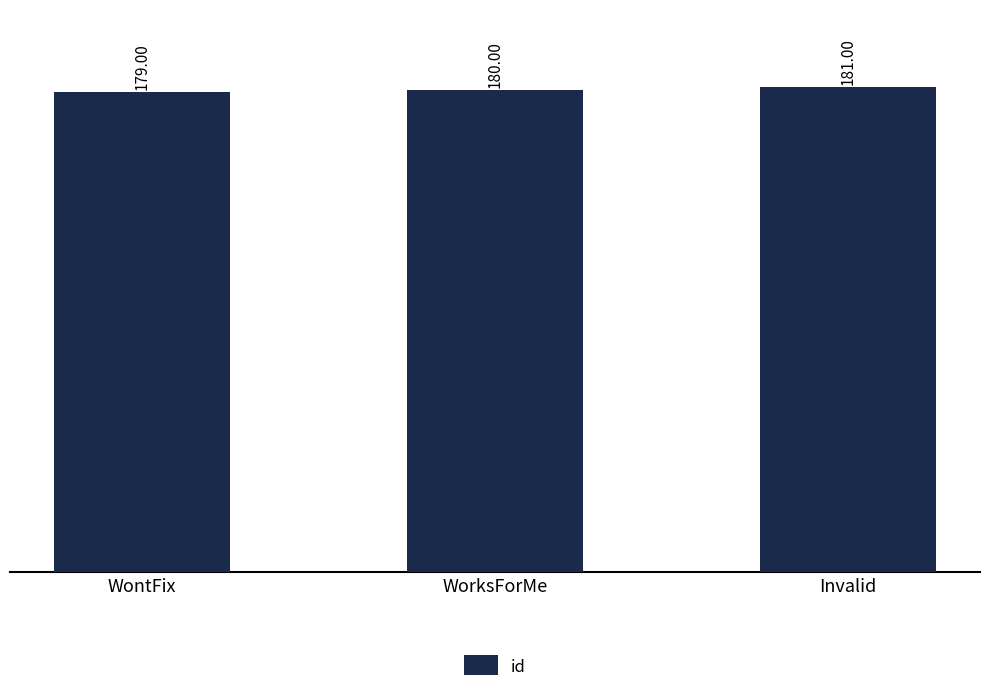

What is the sum of the values at WontFix and WorksForMe?

359